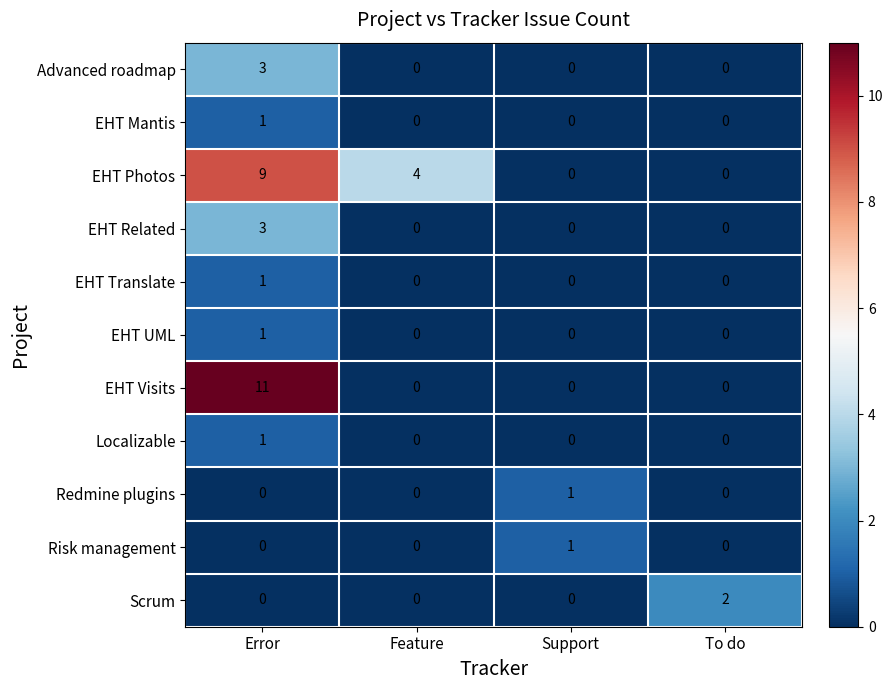

How many Redmine plugins values are between 0 and 1?

4